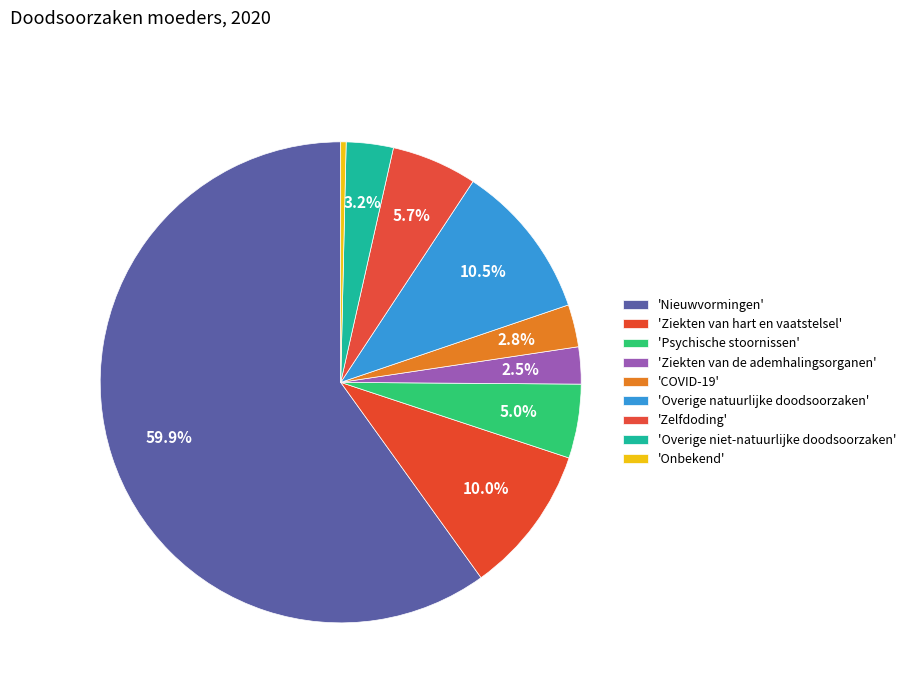

Count the number of slices in the pie.

9